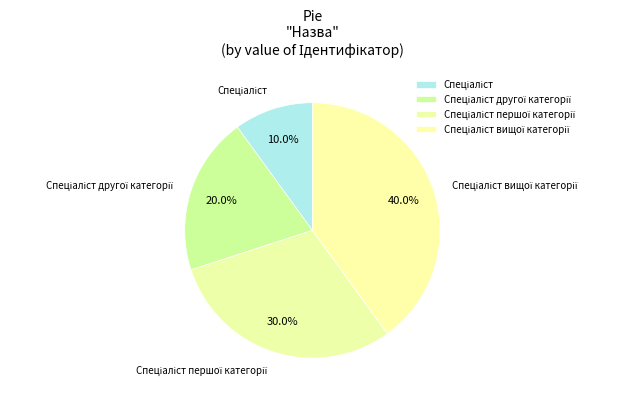

How many slices are in this pie chart?

4